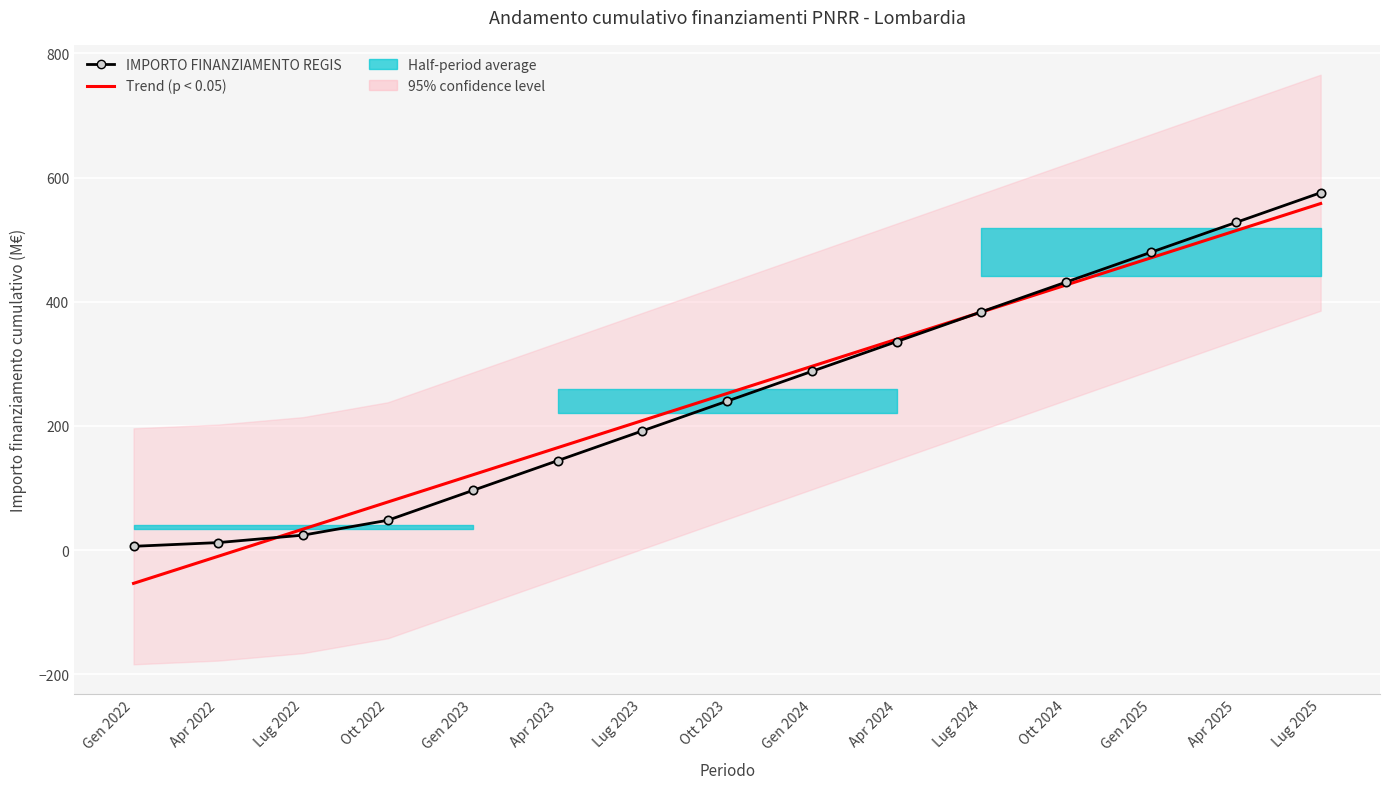

What is the sum of all Trend (p < 0.05) values?

3783.9